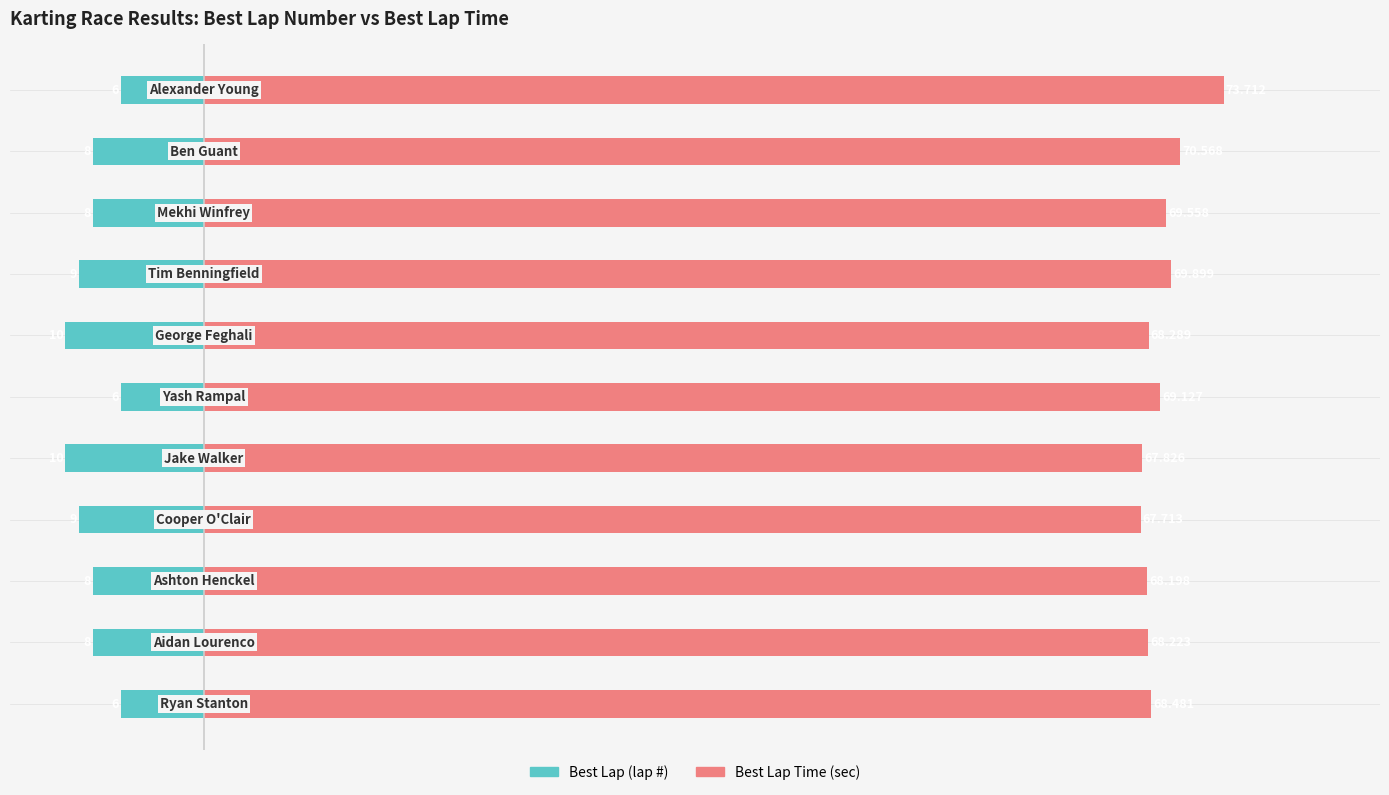

True or false: Best Lap (lap #) has a value of -3.4 at 3.

False